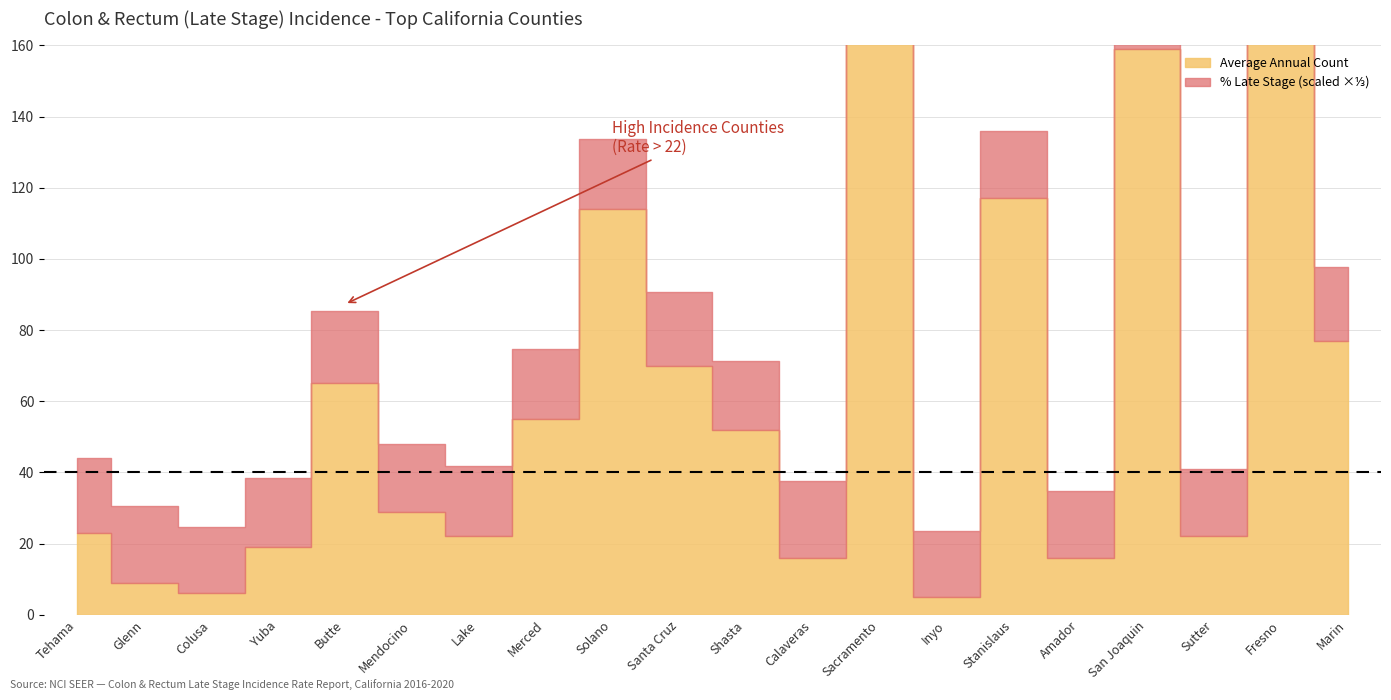

What position from the right is Colusa?

18